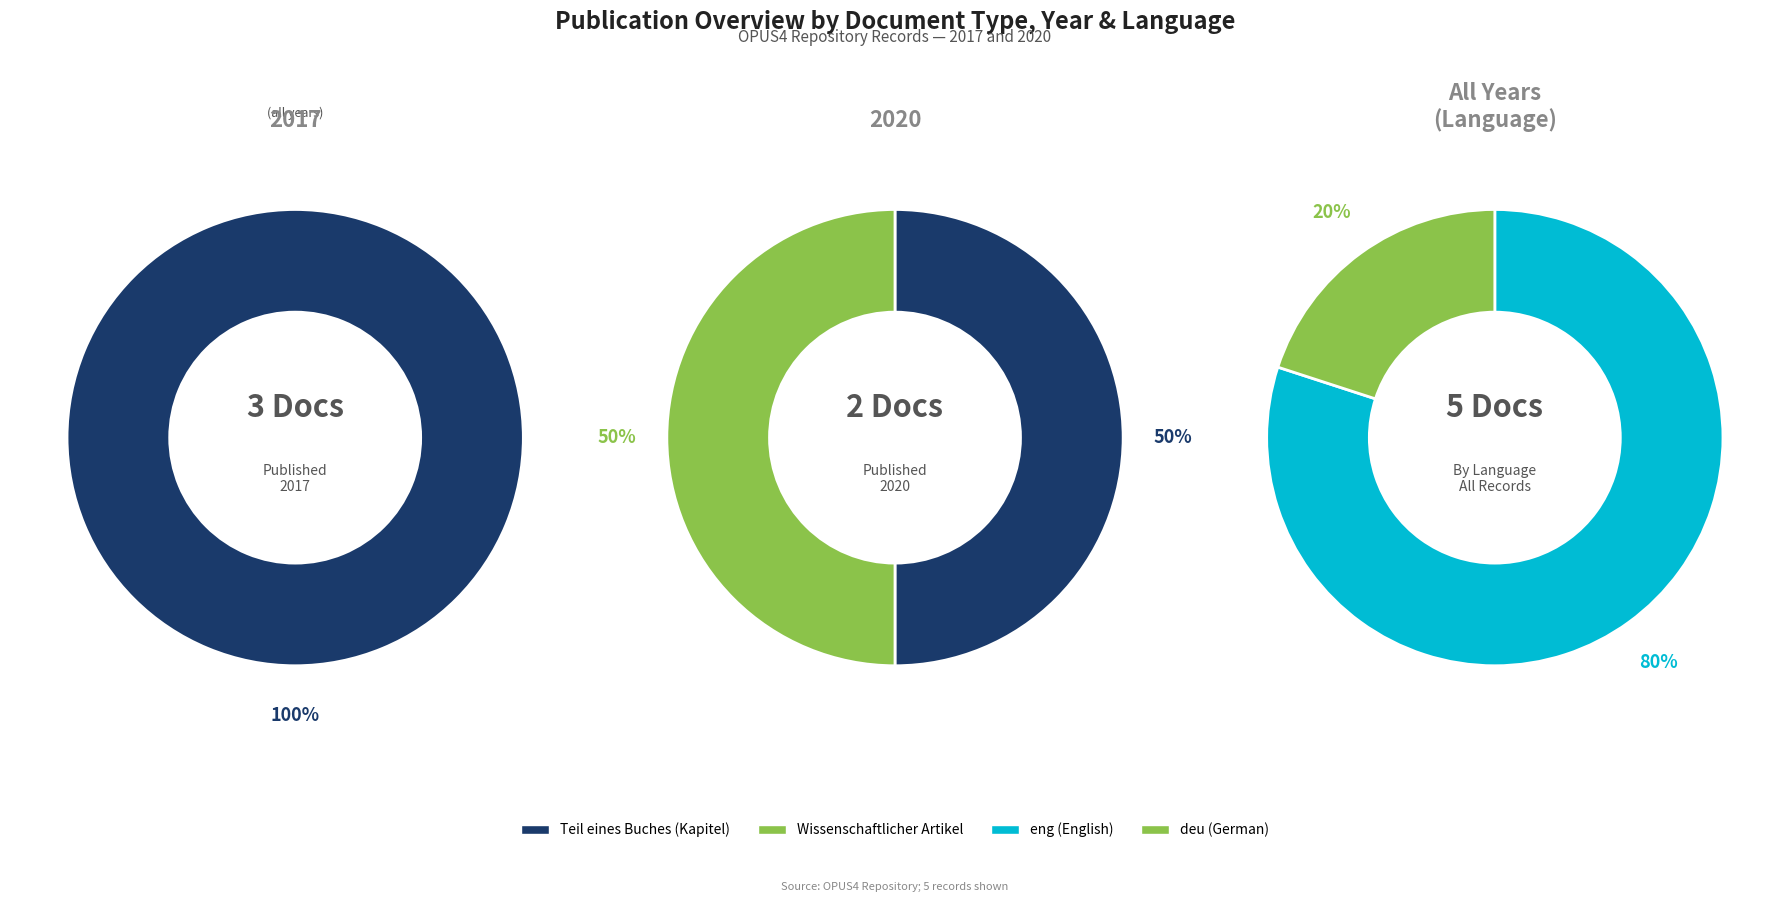

What is the smallest slice in the pie chart?

Wissenschaftlicher Artikel